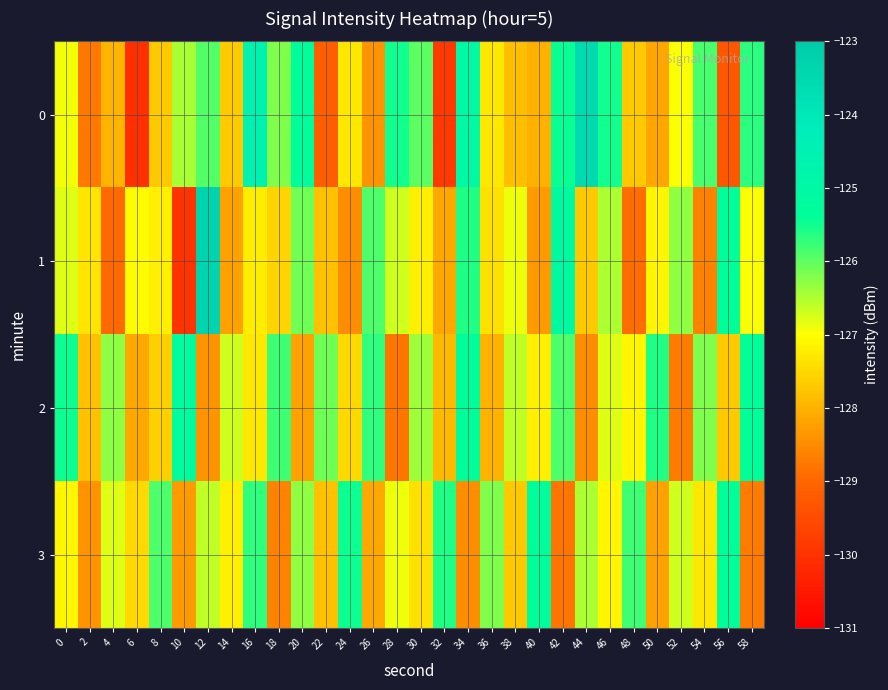

Reading left to right, extract all data points from this chart.

0: 0=-126.9	2=-128.7	4=-128.0	6=-130.0	8=-127.7	10=-126.5	12=-125.9	14=-127.7	16=-124.5	18=-126.2	20=-125.3	22=-129.2	24=-127.3	26=-128.4	28=-125.5	30=-126.0	32=-129.8	34=-125.0	36=-127.3	38=-127.8	40=-128.0	42=-125.5	44=-123.5	46=-125.5	48=-127.7	50=-128.2	52=-127.0	54=-125.9	56=-129.3	58=-125.7
1: 0=-126.8	2=-127.3	4=-129.0	6=-127.0	8=-127.2	10=-130.0	12=-123.3	14=-128.2	16=-127.2	18=-127.5	20=-126.1	22=-127.8	24=-128.5	26=-125.9	28=-126.7	30=-127.2	32=-128.1	34=-125.6	36=-127.4	38=-126.9	40=-128.3	42=-125.1	44=-127.7	46=-126.5	48=-128.9	50=-127.1	52=-126.3	54=-128.6	56=-125.4	58=-127.0
2: 0=-125.5	2=-127.8	4=-126.3	6=-128.1	8=-127.6	10=-125.2	12=-128.4	14=-126.7	16=-127.3	18=-125.8	20=-128.2	22=-126.1	24=-127.5	26=-125.7	28=-128.8	30=-126.4	32=-127.9	34=-125.3	36=-128.0	38=-126.6	40=-127.2	42=-125.9	44=-128.5	46=-126.8	48=-127.1	50=-125.6	52=-128.7	54=-126.2	56=-127.7	58=-125.4
3: 0=-127.1	2=-128.4	4=-126.8	6=-127.5	8=-125.9	10=-128.3	12=-126.6	14=-127.2	16=-125.7	18=-128.6	20=-126.3	22=-127.8	24=-125.5	26=-128.1	28=-126.9	30=-127.4	32=-125.6	34=-128.5	36=-126.2	38=-127.7	40=-125.3	42=-128.8	44=-126.5	46=-127.1	48=-125.8	50=-128.2	52=-126.7	54=-127.3	56=-125.4	58=-128.7